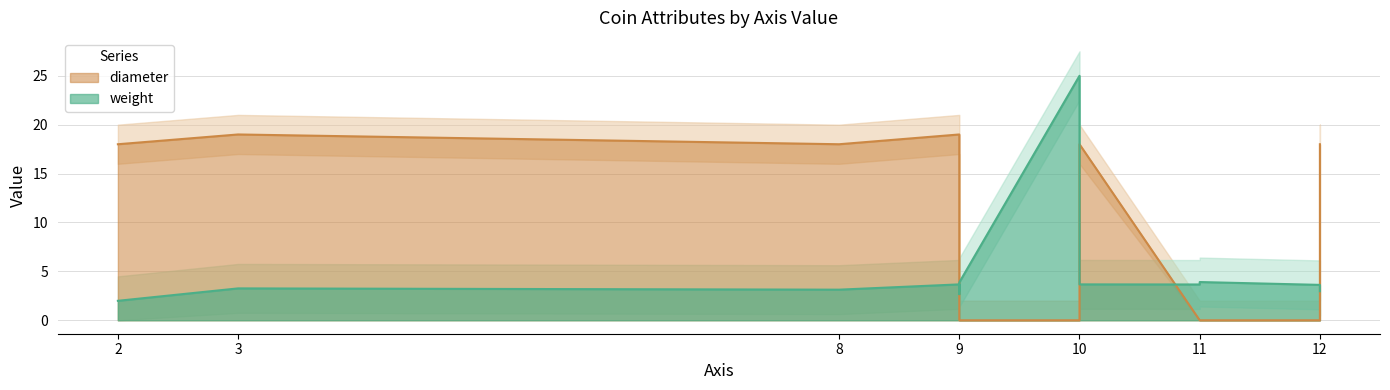

At which label does weight reach its peak?

10